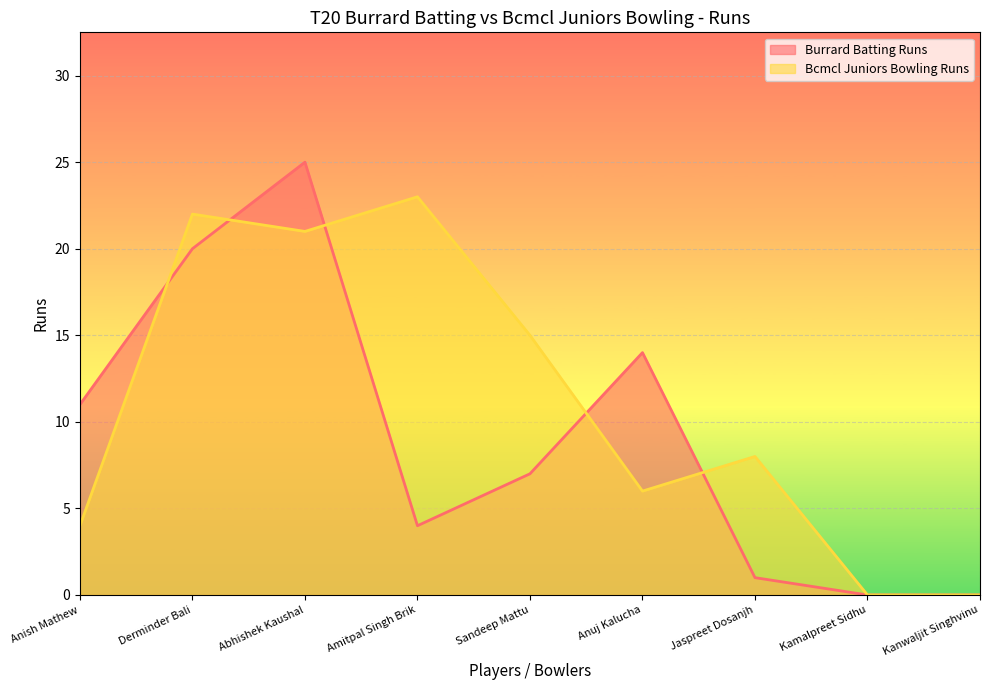

Where is Bcmcl Juniors Bowling Runs nearest to the value 11?

Jaspreet Dosanjh